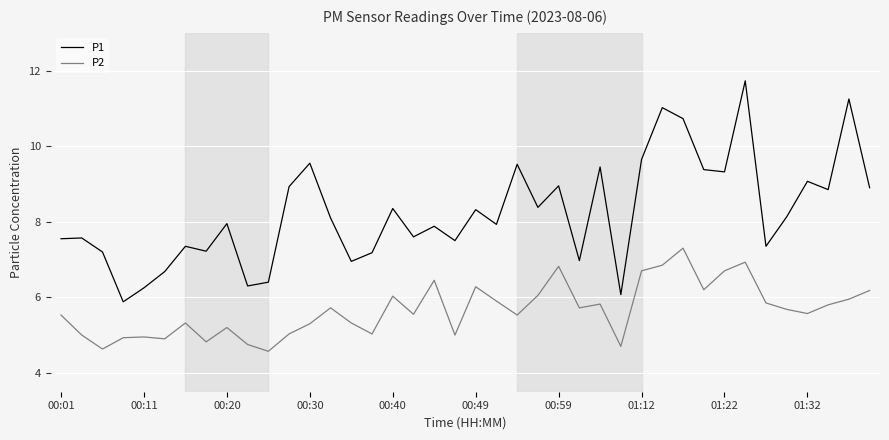

Which series has the largest total across all categories?

P1